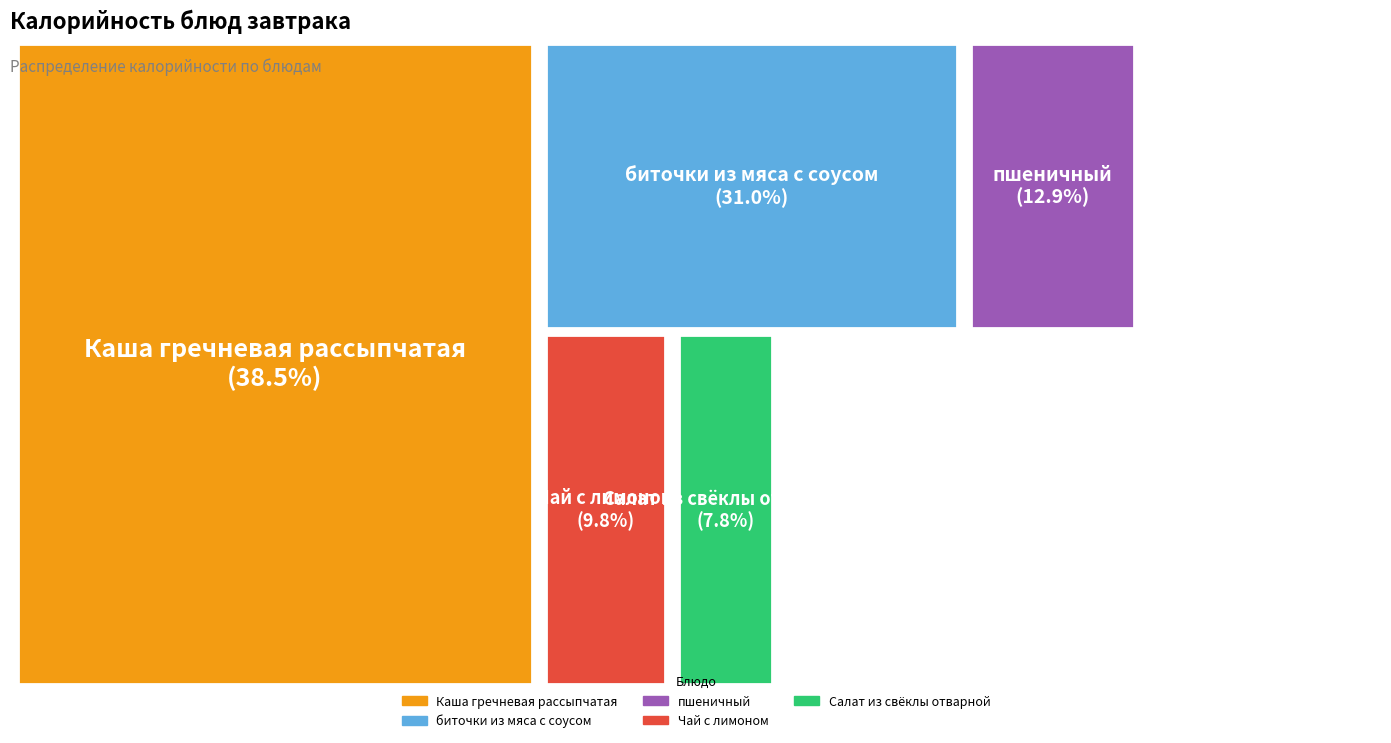

To the nearest percent, what percentage of the pie is Салат из свёклы отварной?

8%